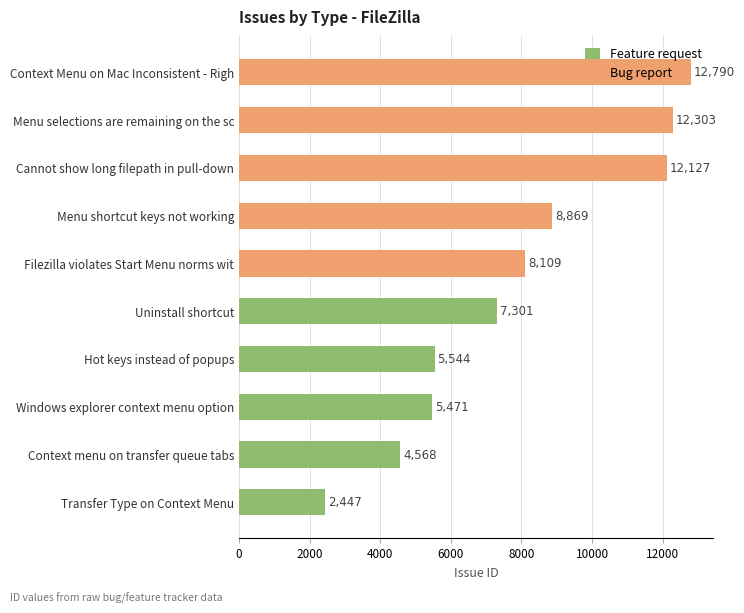

Reading left to right, what are all the values shown in this chart?

Feature request: 7301	5544	5471	4568	2447
Bug report: 12790	12303	12127	8869	8109